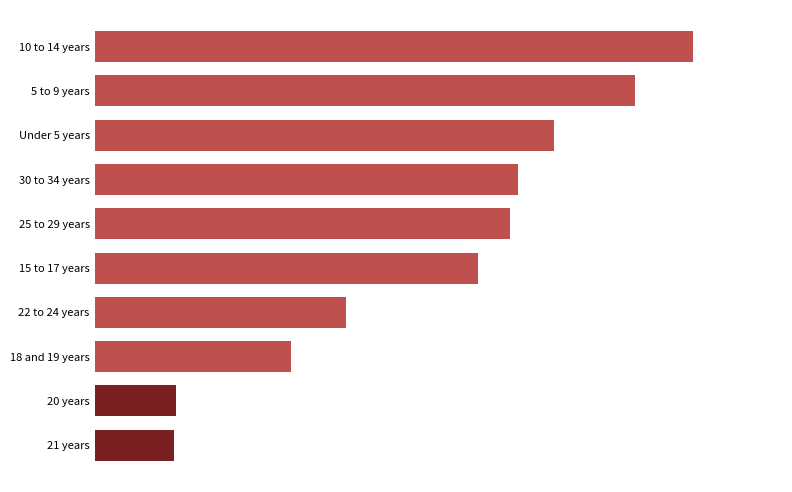

Does the chart contain any negative values?

No